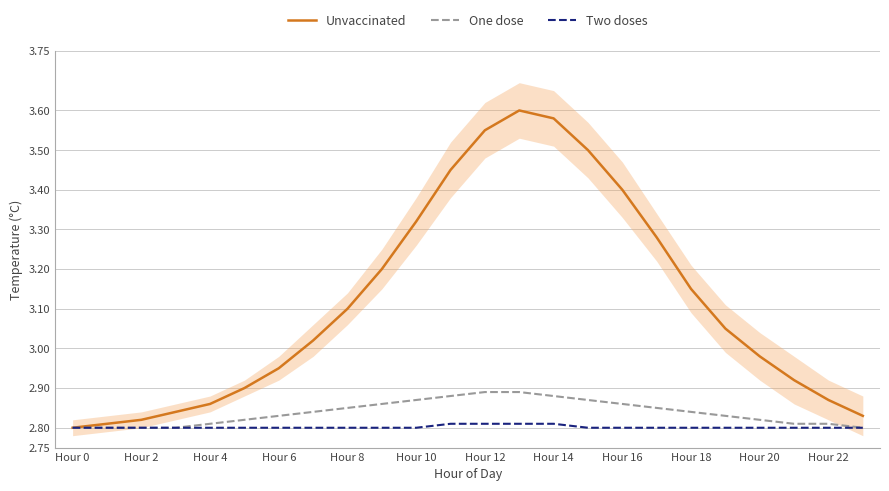

What is the difference between the second highest and minimum values in the Unvaccinated series?

0.8